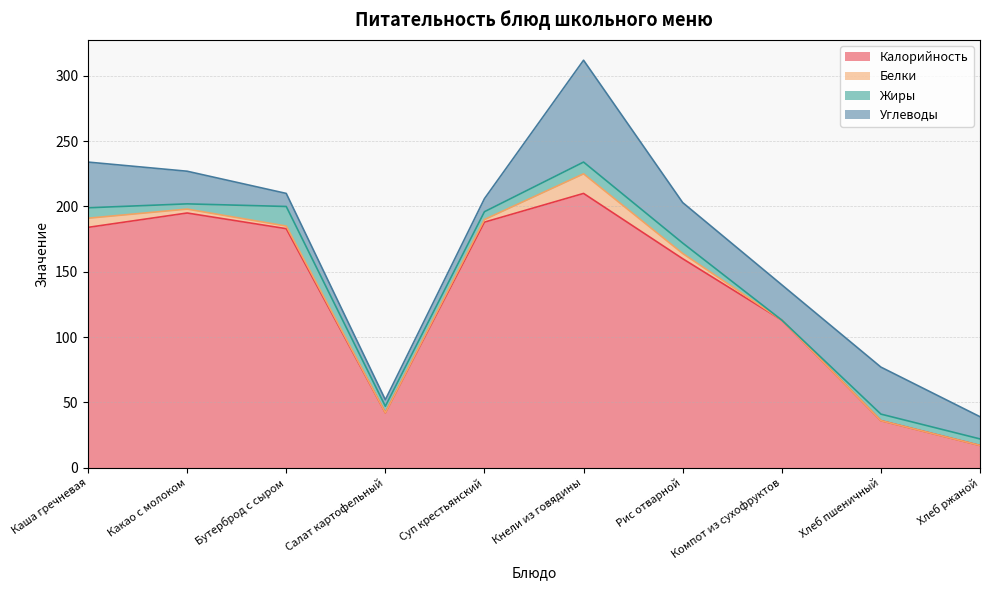

Which series has the largest total across all categories?

Калорийность